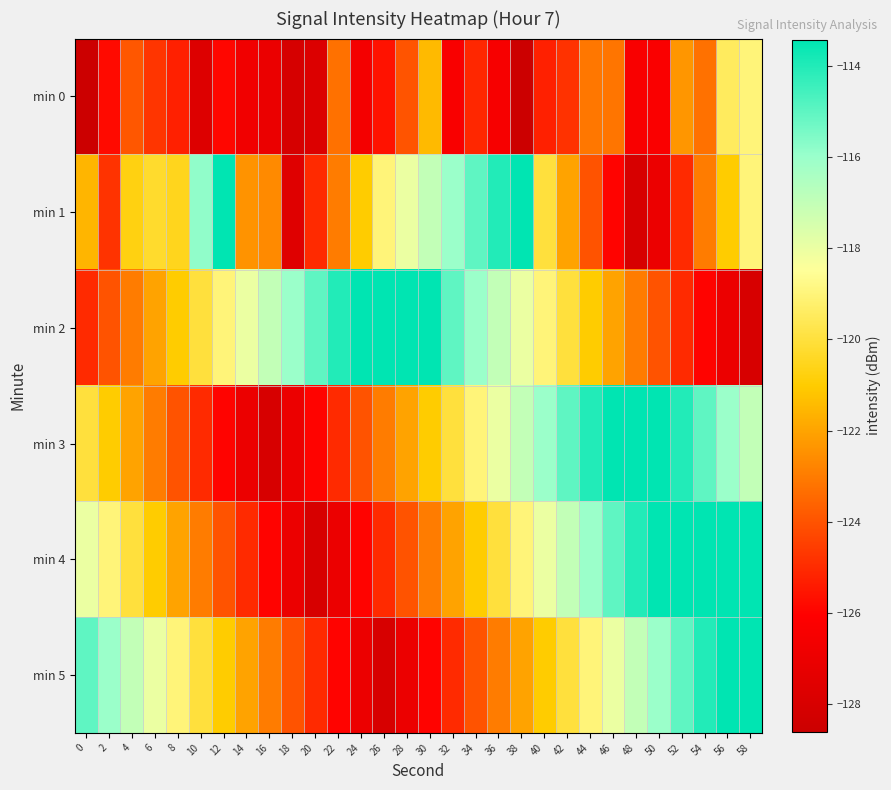

How many data points does each series have?

30